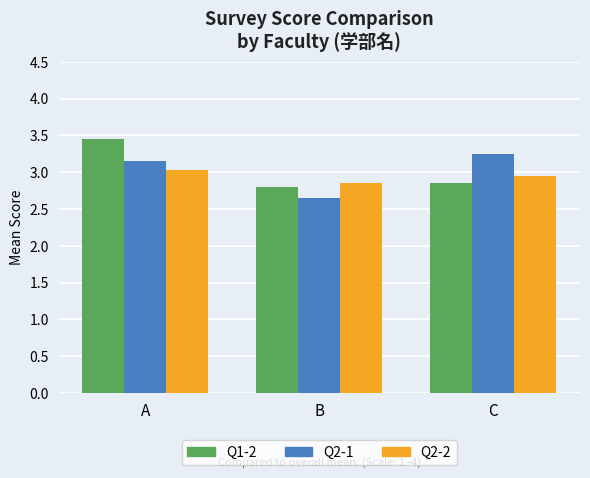

How many bars are there in each group?

3